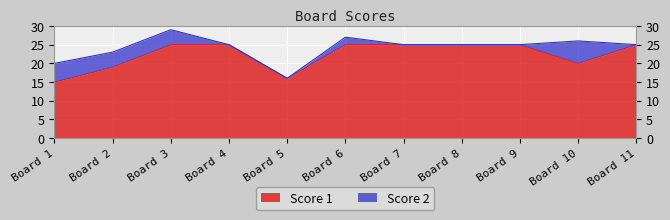

True or false: Score 1 has a value of 25 at Board 3.

True